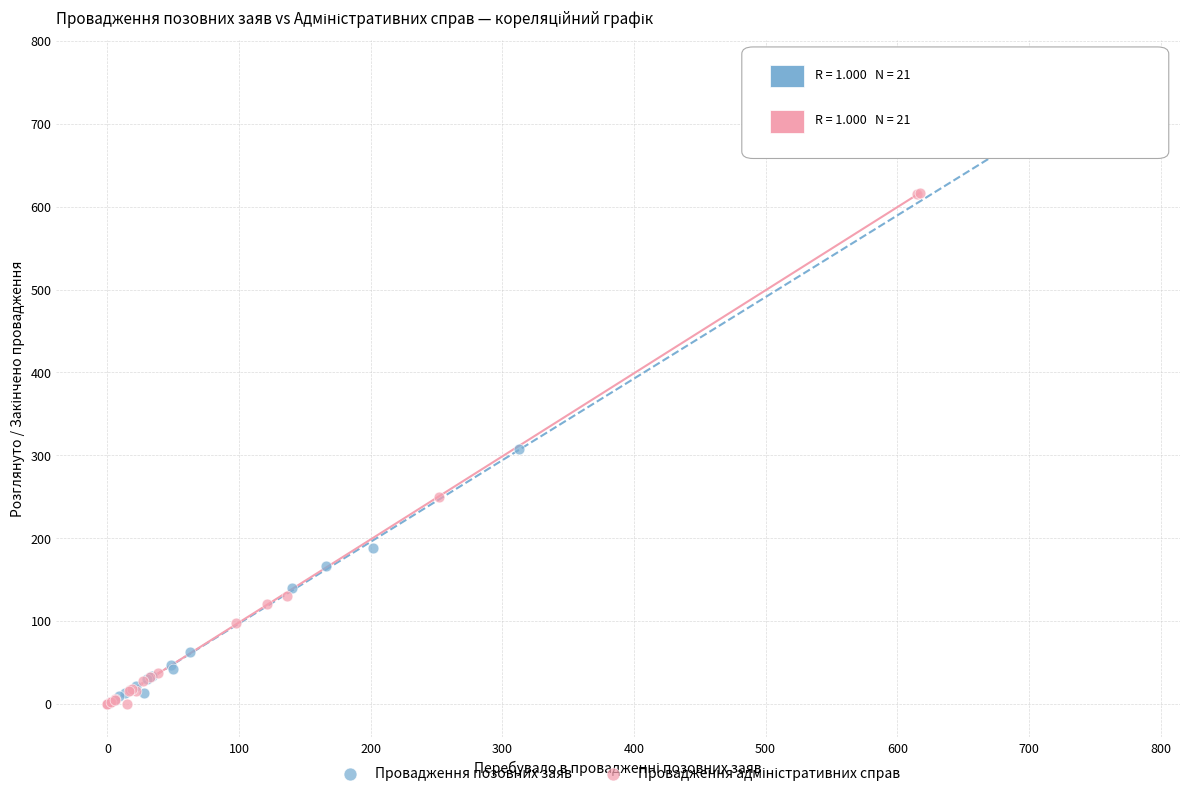

Which series has the largest Y range (max minus min)?

Провадження позовних заяв